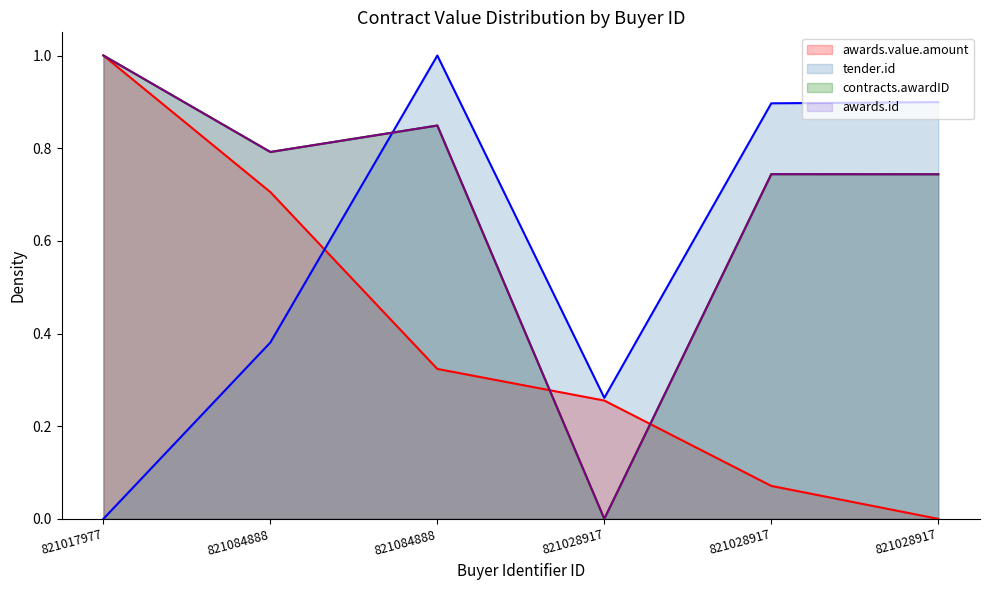

Reading left to right, list all the values displayed in this chart.

awards.value.amount: 1.0	0.7	0.3	0.3	0.1	0.0
tender.id: 0.0	0.4	1.0	0.3	0.9	0.9
contracts.awardID: 1.0	0.8	0.8	0.0	0.7	0.7
awards.id: 1.0	0.8	0.8	0.0	0.7	0.7